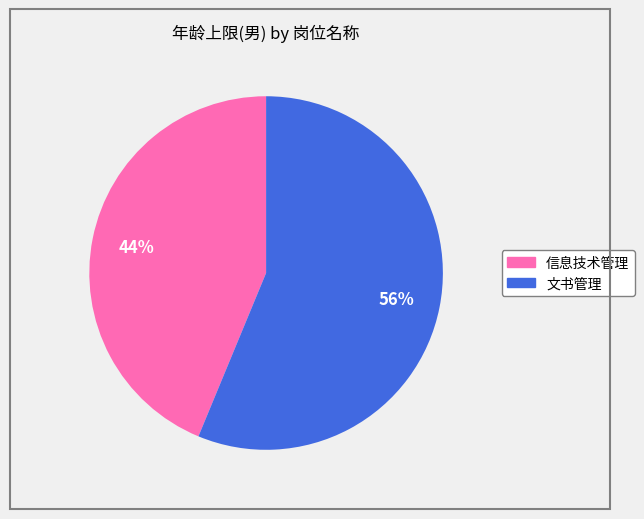

How many segments does this pie chart have?

2